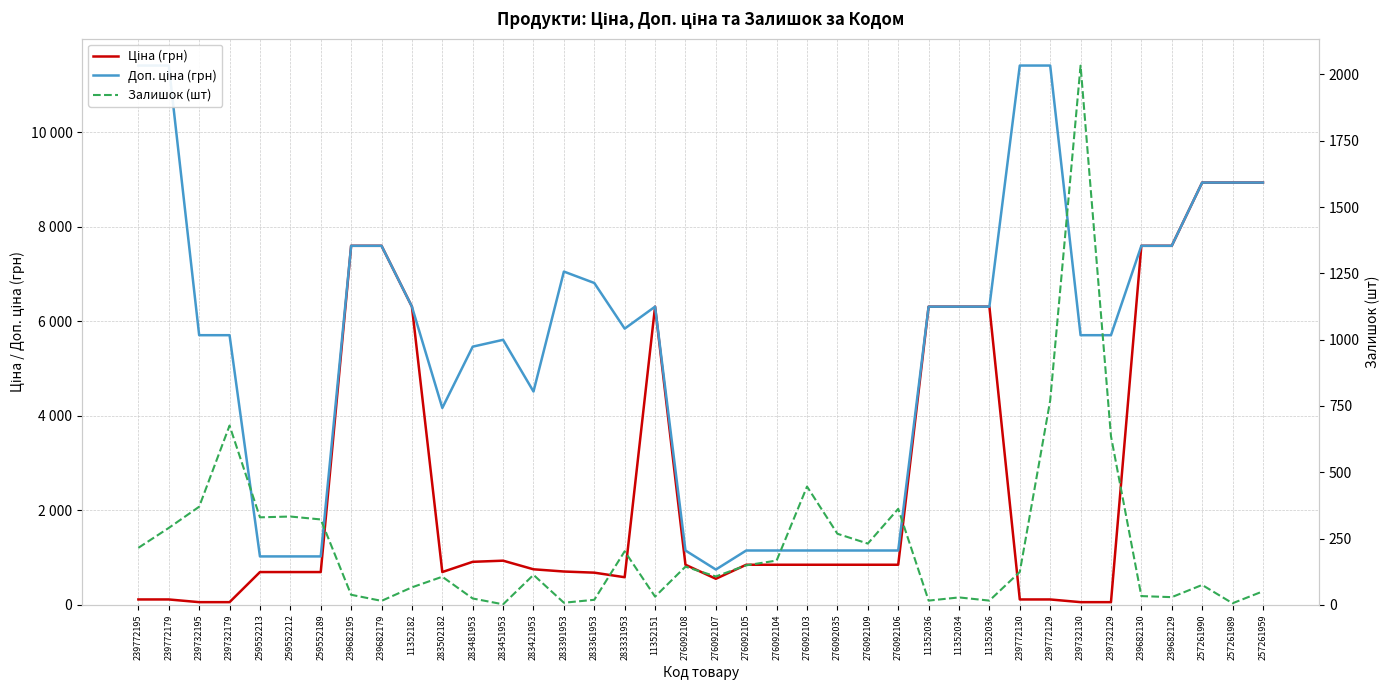

At which category is the sum across all series the highest?

257261990